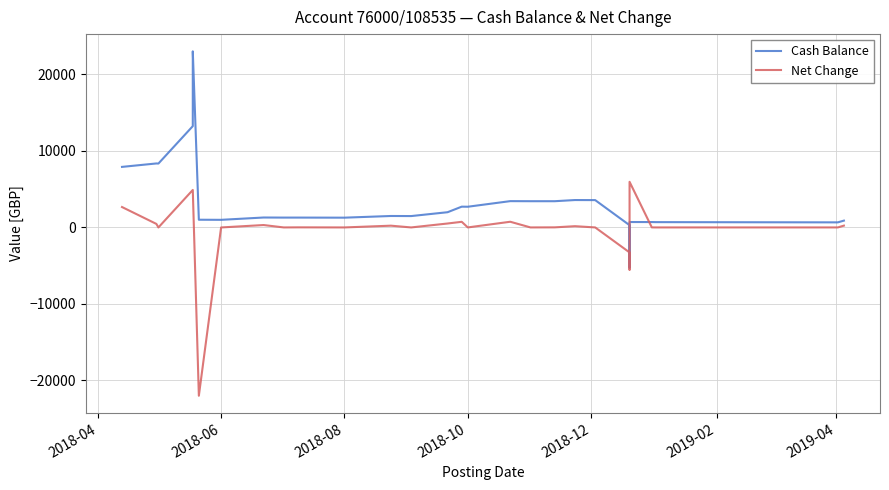

How many lines are shown in the chart?

2